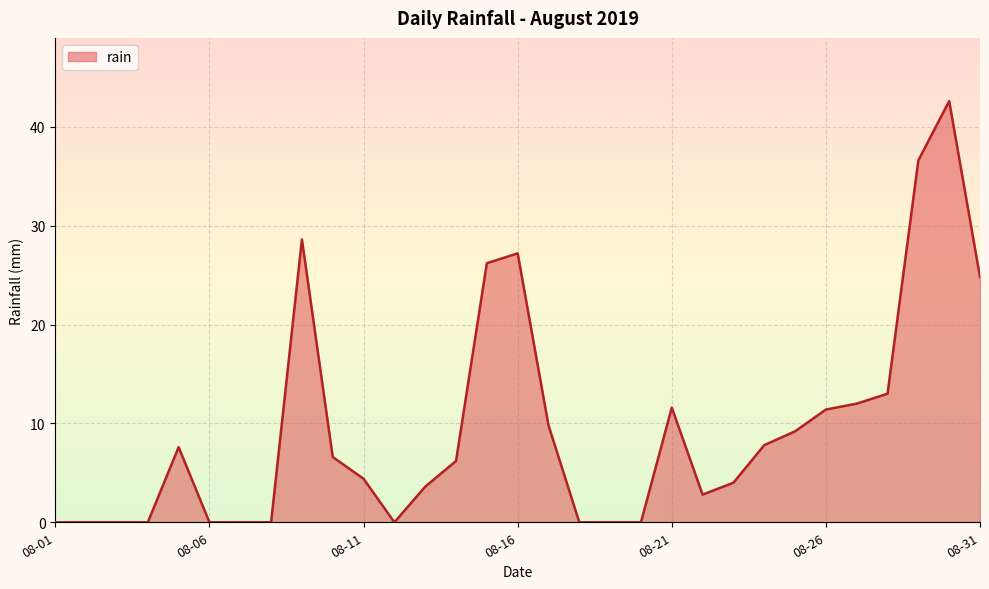

How many lines are shown in the chart?

1